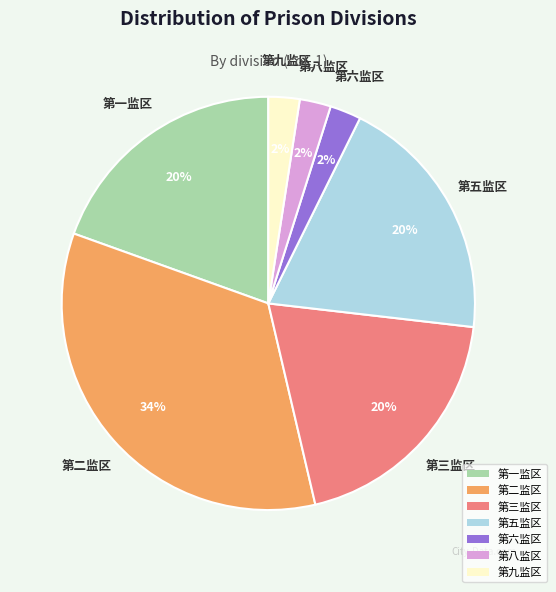

To the nearest percent, what portion does 第六监区 represent?

2%